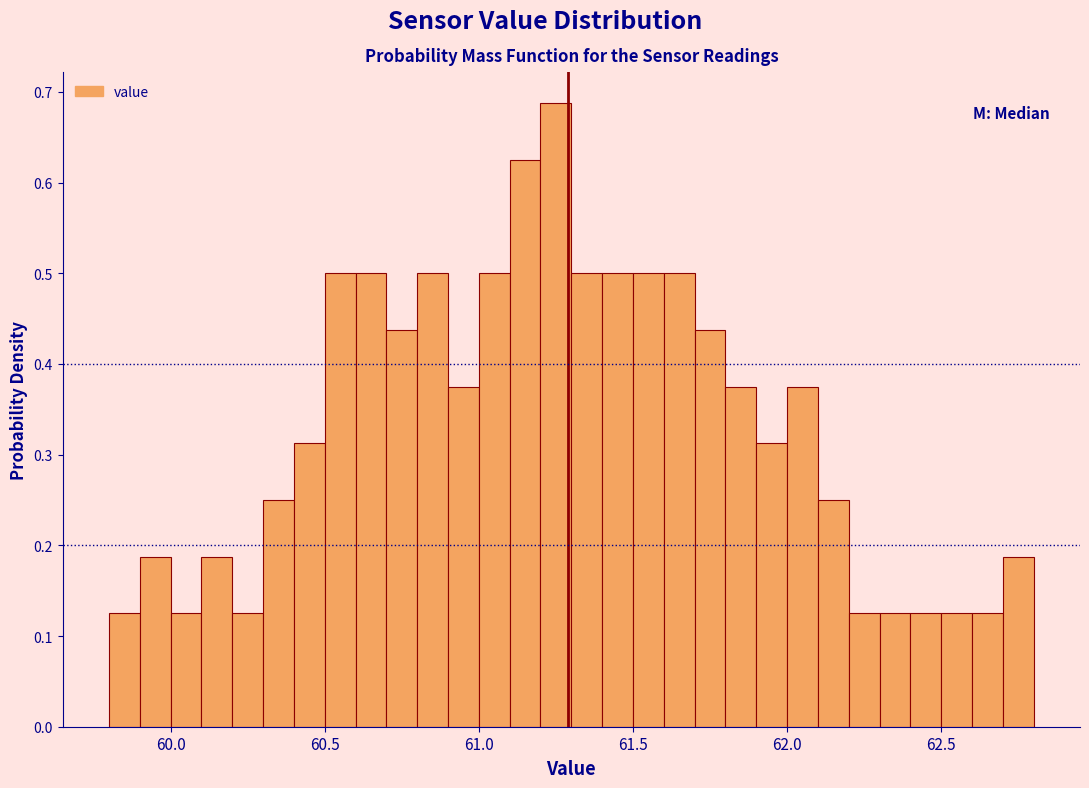

Around what value on the x-axis is the tallest bar? Give the approximate position of its centre, as read against the axis.

61.25